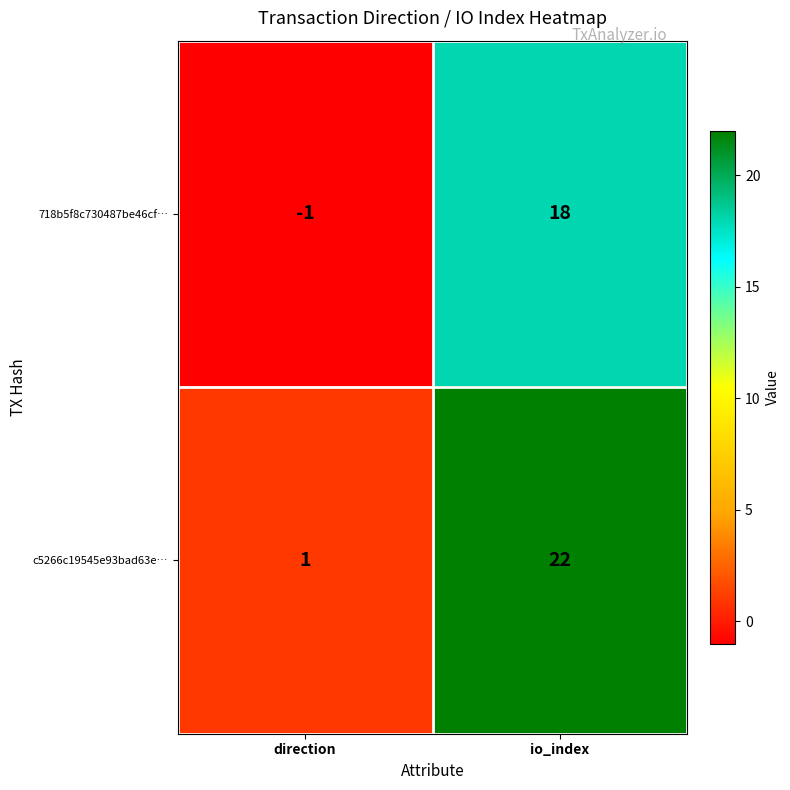

Which series has the largest range (max minus min)?

c5266c19545e93bad63e…